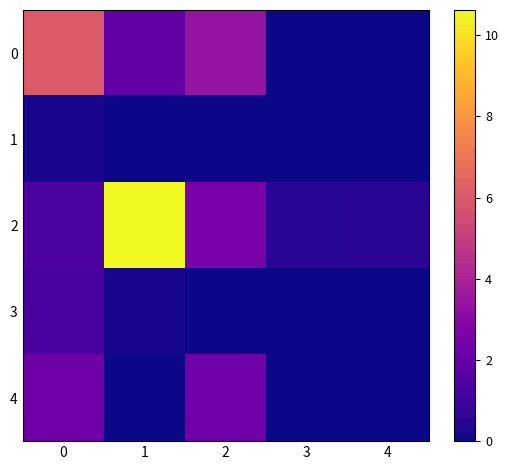

At 1, list the series in order from largest to smallest.

2, 0, 3, 4, 1